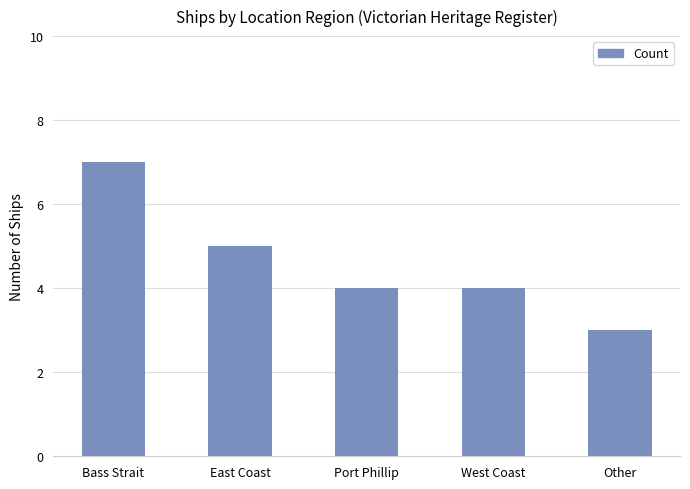

Which category has the lowest value across all series?

Other